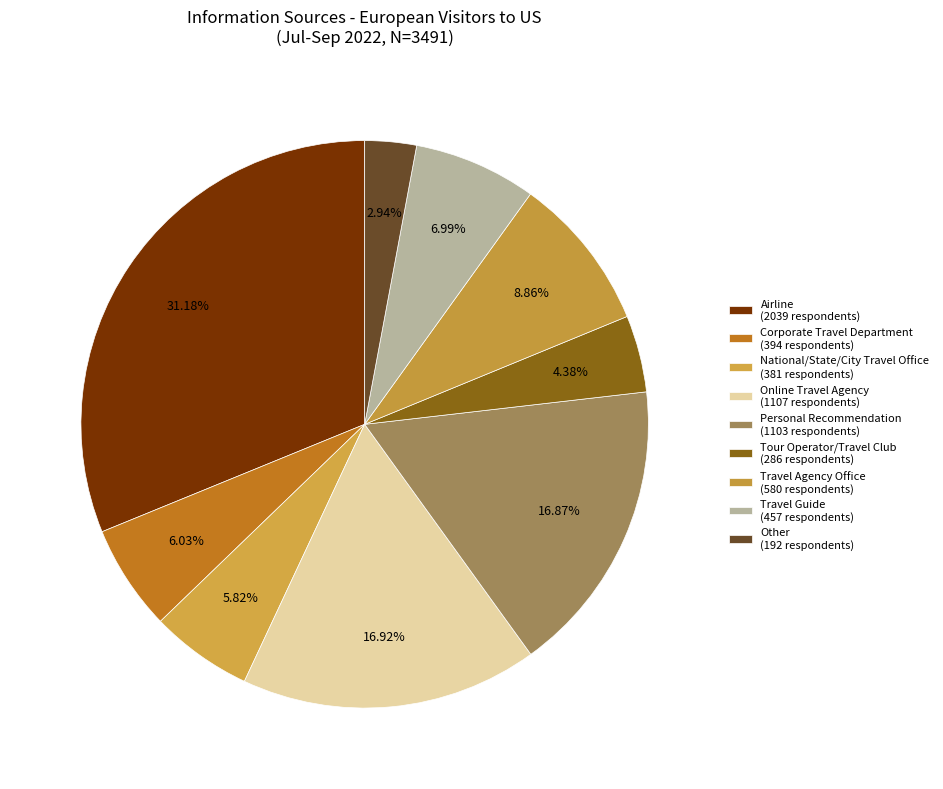

Is Travel Guide the majority of the pie?

No